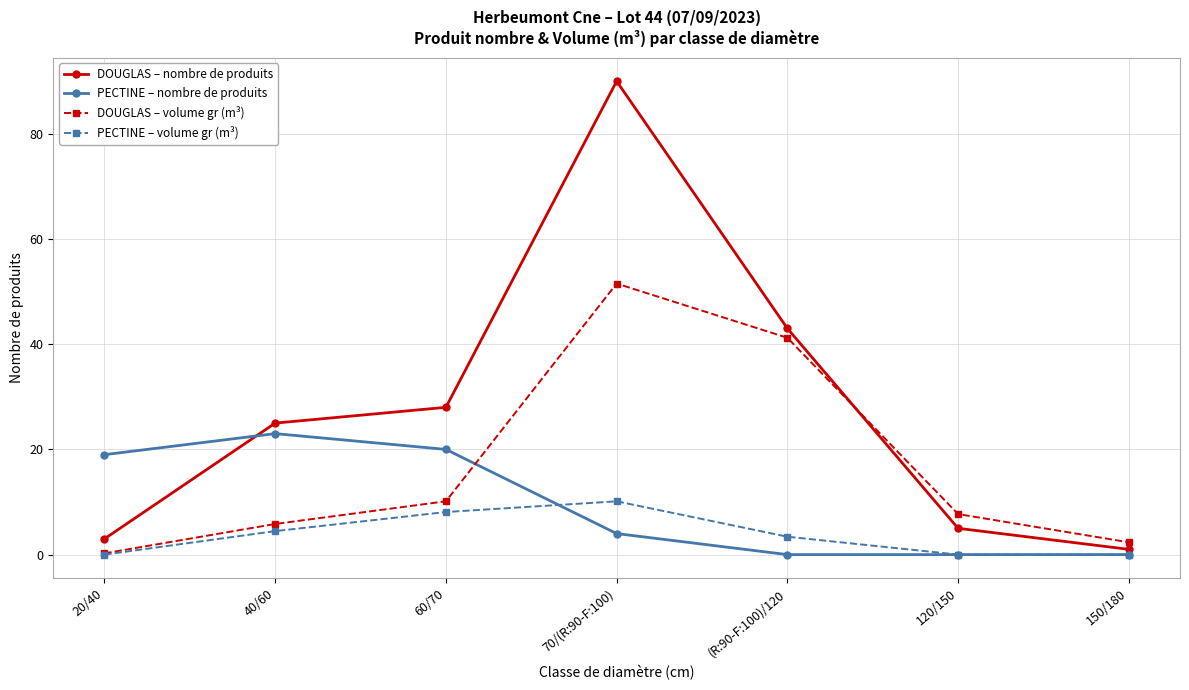

How many lines are shown in the chart?

4